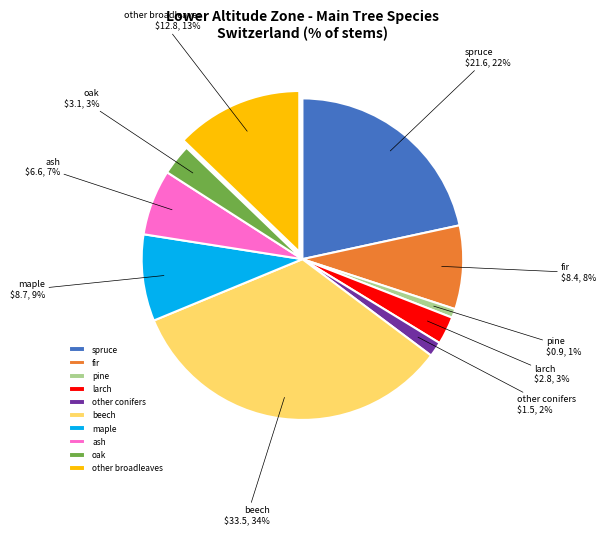

What percentage is the fir slice, to the nearest percent?

8%